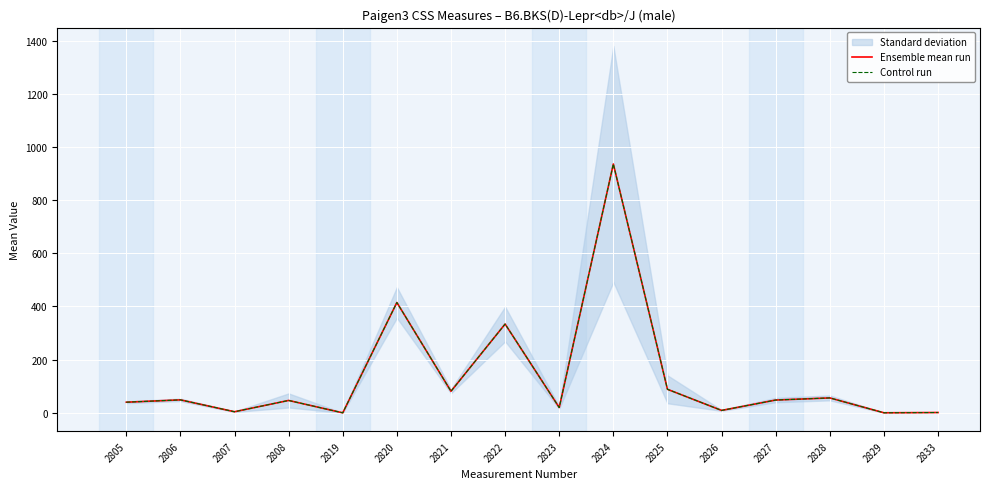

List the labels in order of Control run value, largest first.

2824, 2820, 2822, 2825, 2821, 2828, 2806, 2827, 2808, 2805, 2823, 2826, 2807, 2833, 2829, 2819